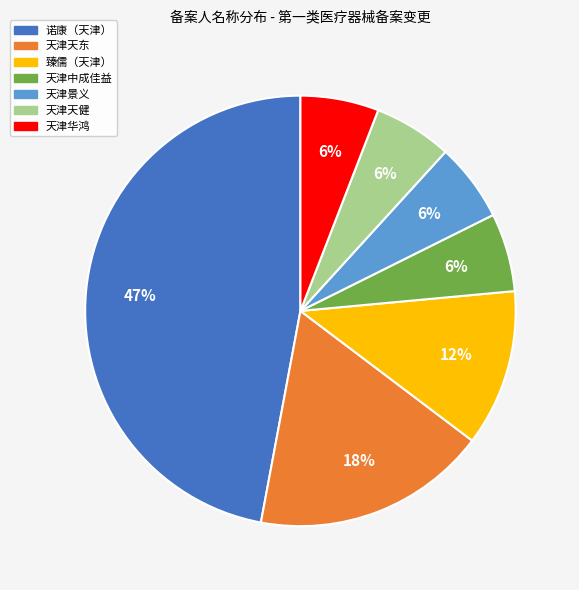

Count the number of slices in the pie.

7